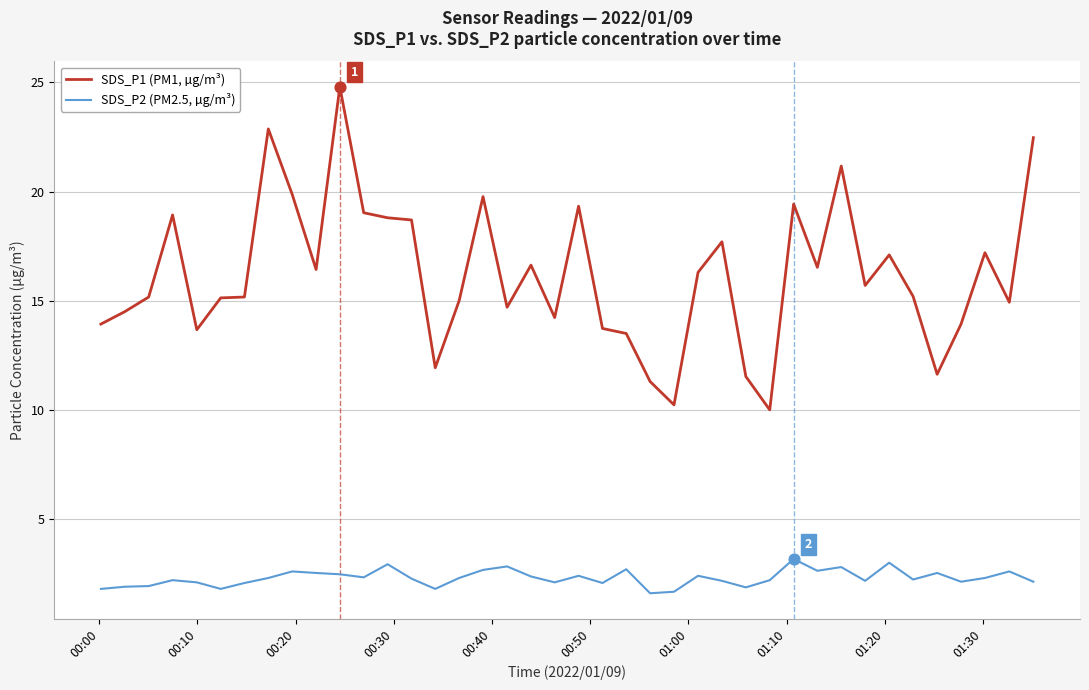

Which series has the largest total across all categories?

SDS_P1 (PM1, µg/m³)